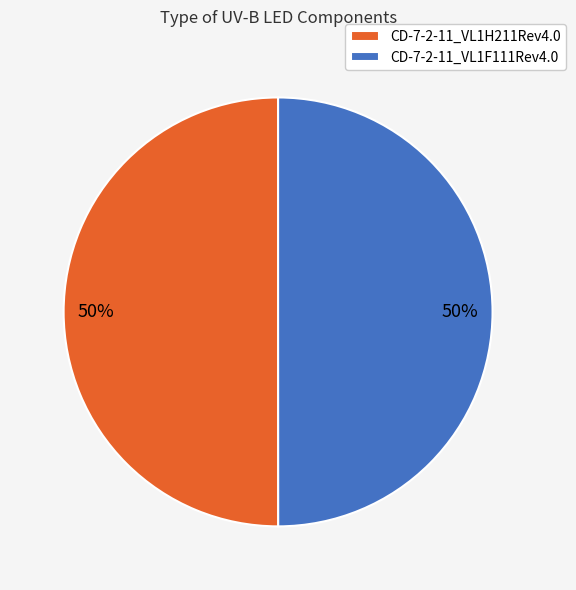

Combined, do CD-7-2-11_VL1H211Rev4.0 and CD-7-2-11_VL1F111Rev4.0 account for over 50%?

Yes